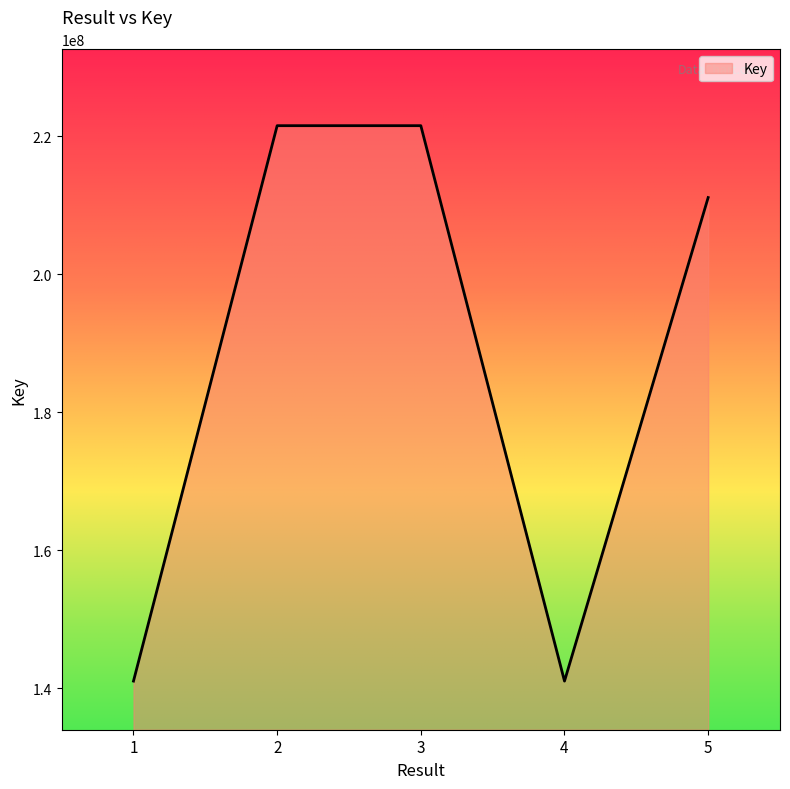

What is the minimum value shown in the chart?

141035238